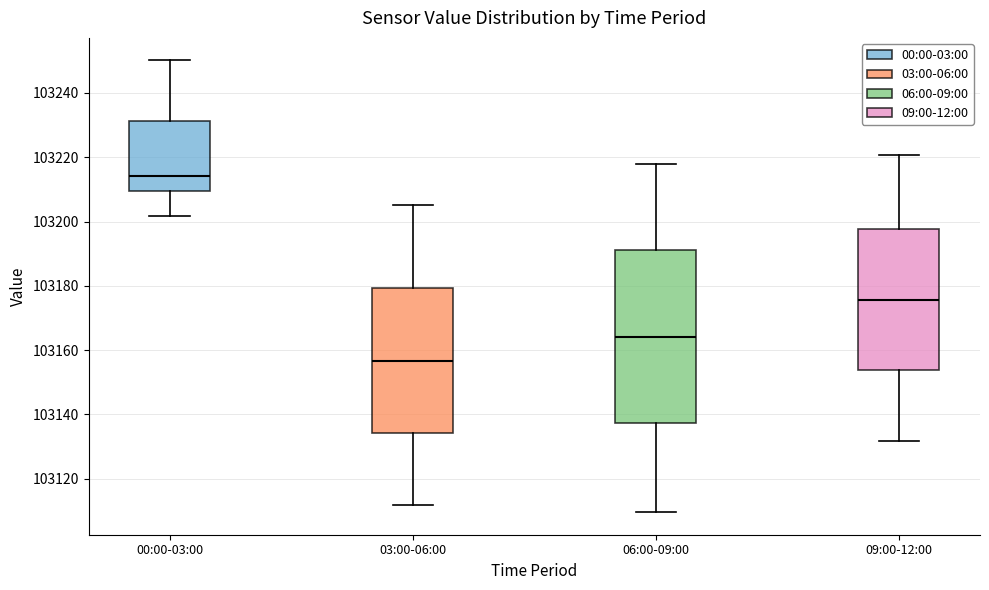

Reading left to right, read every box against the y-axis: the position of its median line, the range the box covers, and the ends of its whiskers. The values are not printed on the chart, so give them approximately, as read against the axis.

00:00-03:00: median 103214, box 103210 to 103232, whiskers 103202 to 103250
03:00-06:00: median 103156, box 103134 to 103180, whiskers 103112 to 103206
06:00-09:00: median 103164, box 103138 to 103192, whiskers 103110 to 103218
09:00-12:00: median 103176, box 103154 to 103198, whiskers 103132 to 103220